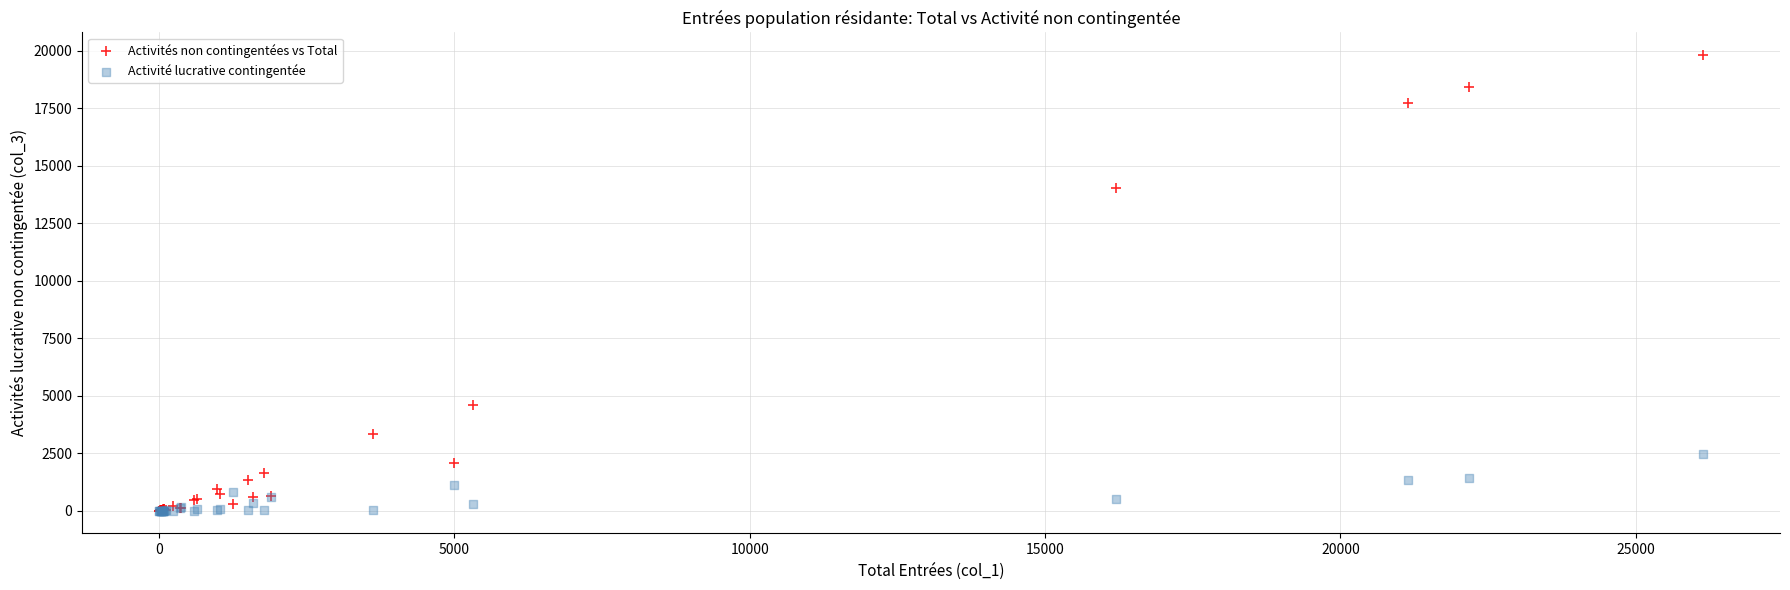

Across all series, what Y value is closest to 9901?

14050